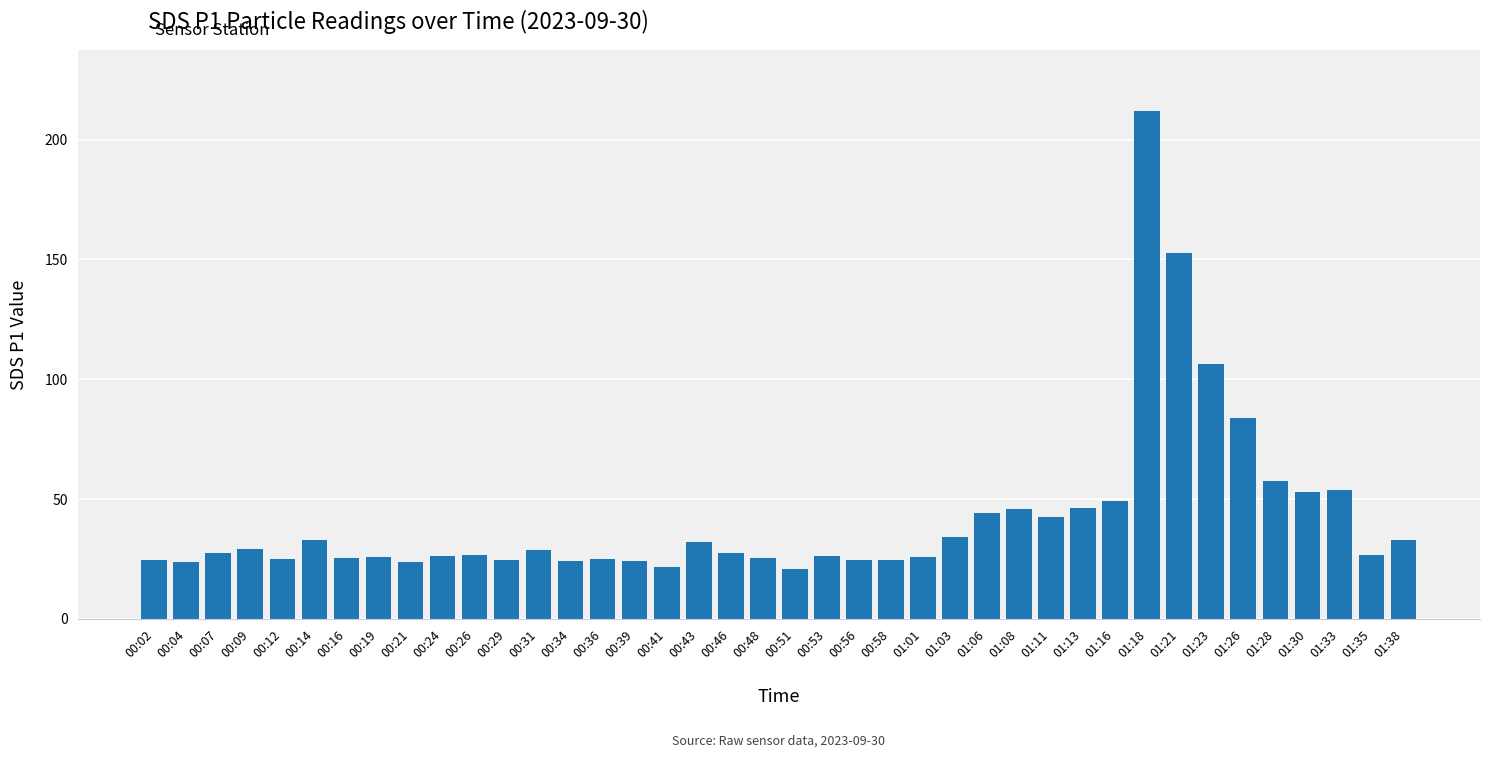

What is the difference between the maximum and minimum values?

191.4